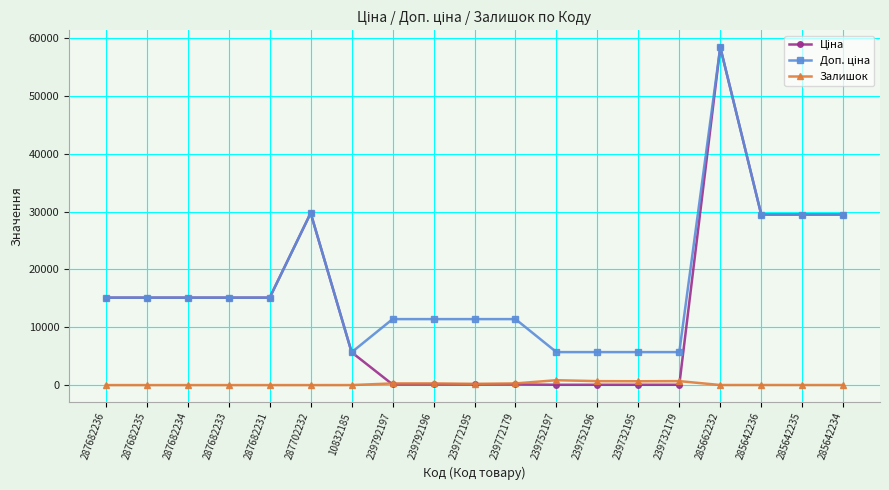

What is the label of the 10th point from the left?

239772195